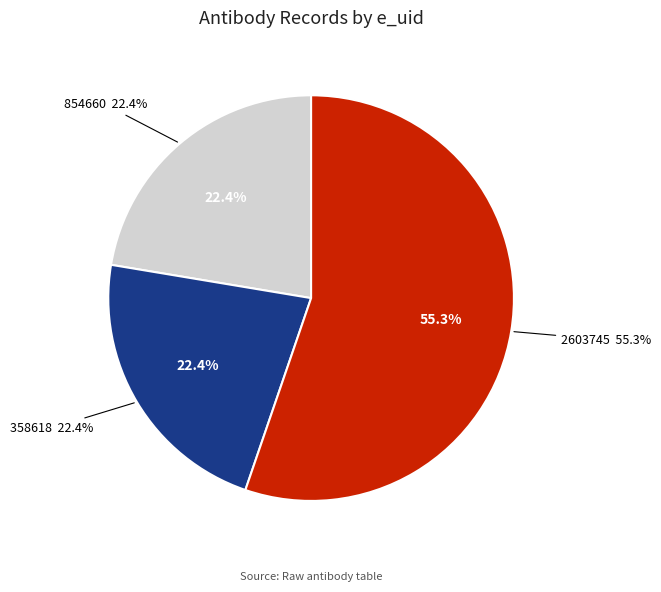

To the nearest percent, what percentage of the pie is 854660?

22%